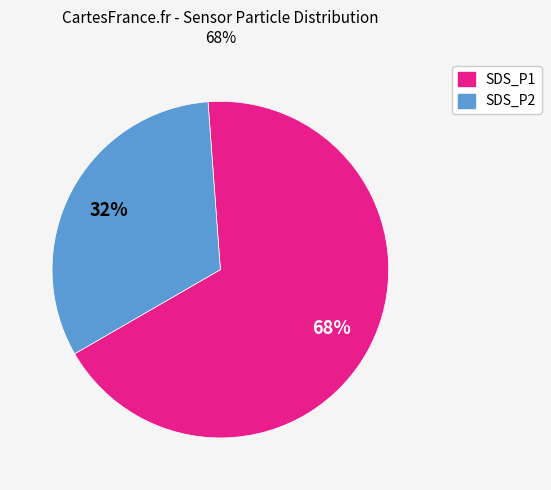

Do SDS_P2 and SDS_P1 together represent more than half of the pie?

Yes